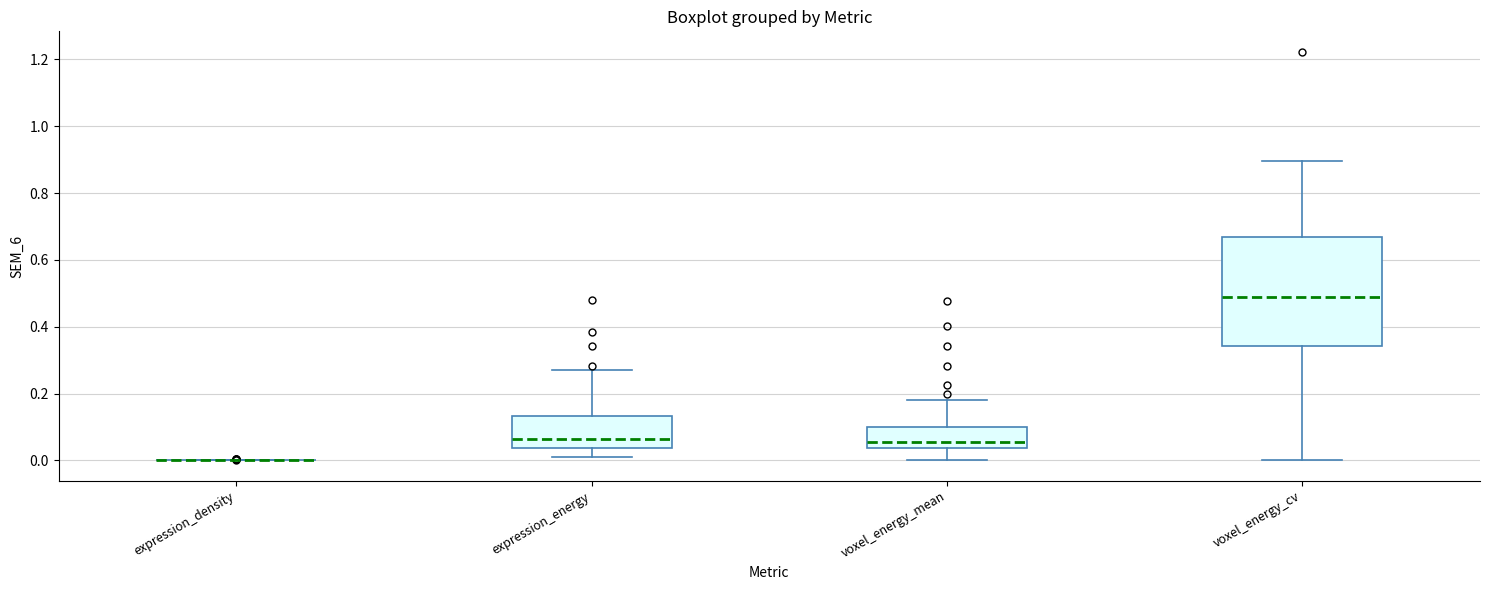

Reading left to right, transcribe this box plot: for each box, give where its median line is, the range the box spans, and where its two whiskers end, as read against the y-axis. The values are not printed on the chart, so give them approximately, as read against the axis.

expression_density: box collapsed to a line at 0.00, whiskers 0.00 to 0.00
expression_energy: median 0.06, box 0.04 to 0.14, whiskers 0.02 to 0.28
voxel_energy_mean: median 0.06, box 0.04 to 0.10, whiskers 0.00 to 0.18
voxel_energy_cv: median 0.50, box 0.34 to 0.66, whiskers 0.00 to 0.90